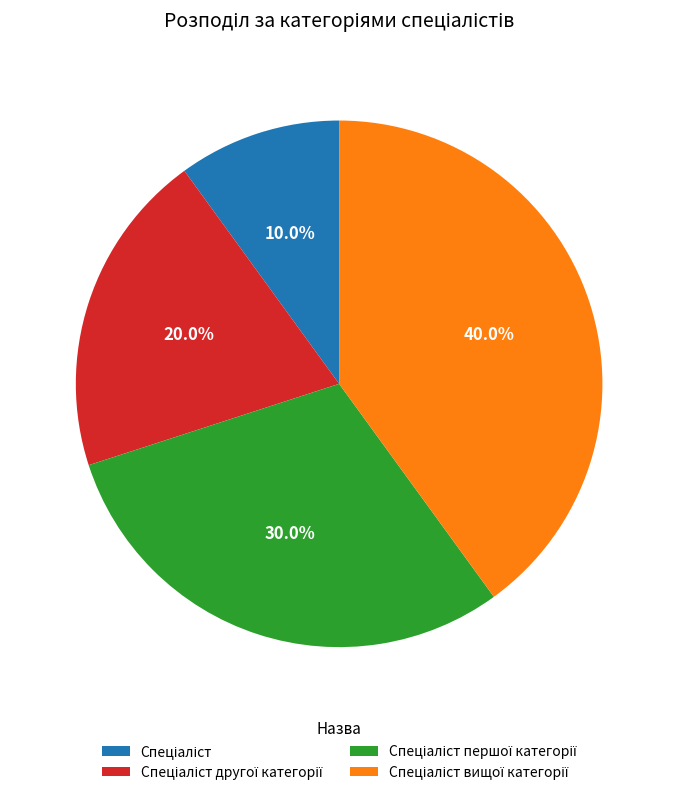

Is there a majority slice in this chart?

No